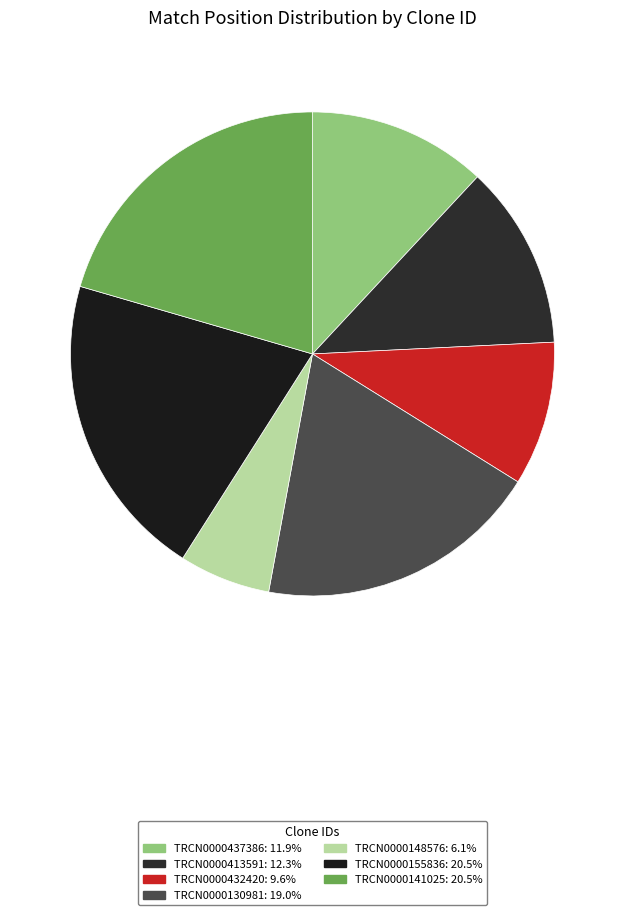

What percentage is the TRCN0000432420 slice, to the nearest percent?

10%